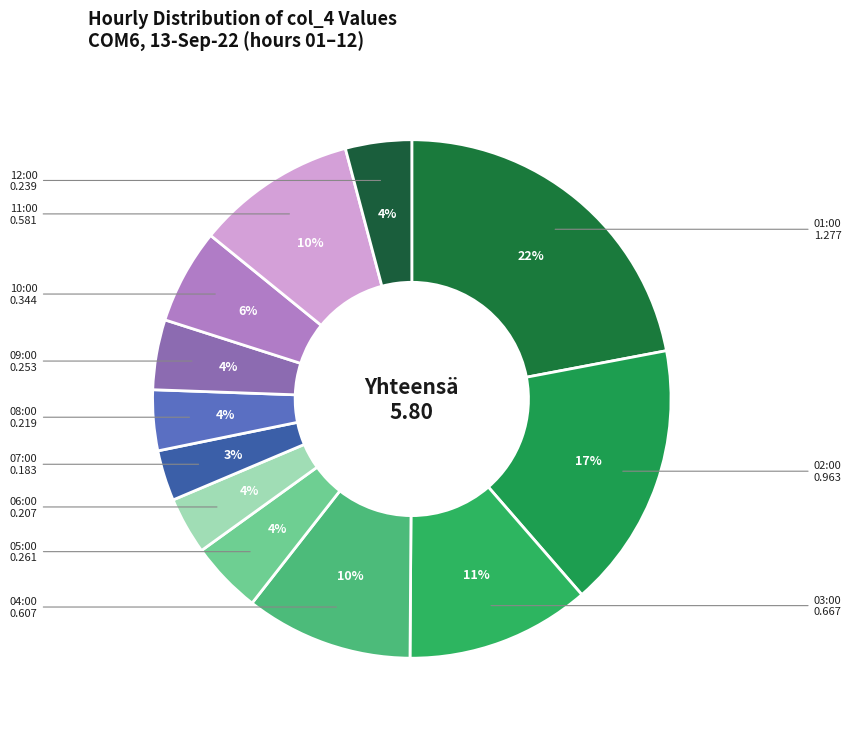

The 11:00 slice represents 18% of the pie. True or false?

False